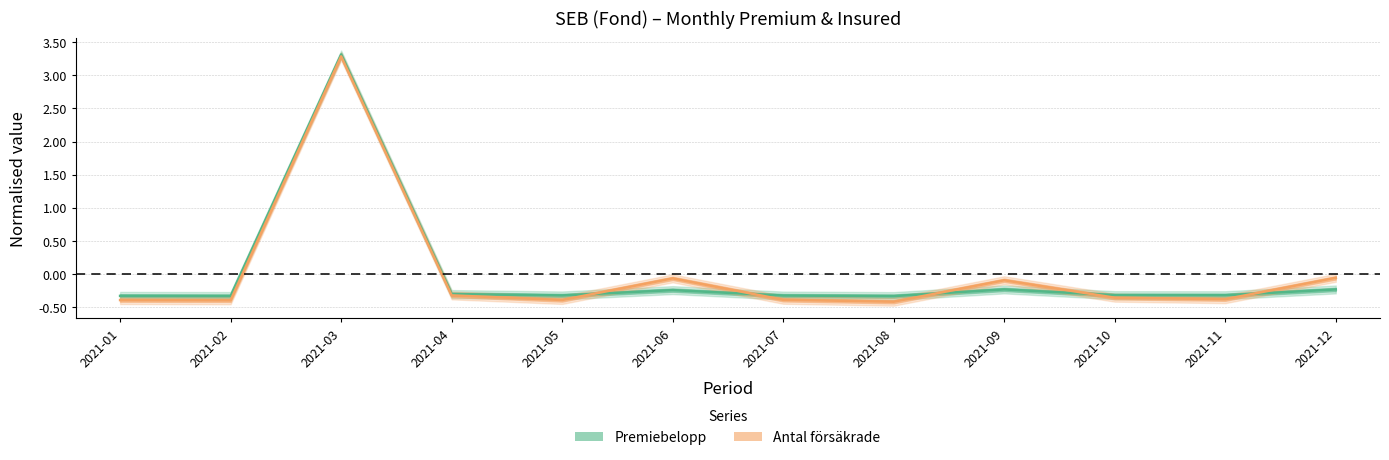

Rank the categories by Premiebelopp value from highest to lowest.

2021-03, 2021-09, 2021-12, 2021-06, 2021-04, 2021-10, 2021-11, 2021-05, 2021-07, 2021-01, 2021-02, 2021-08